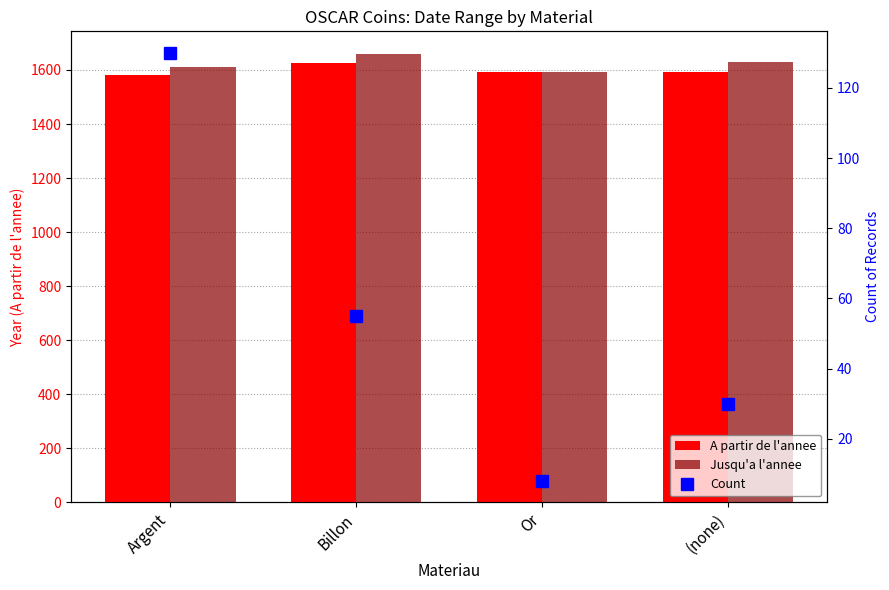

The value of Jusqu'a l'annee at (none) is 1135. True or false?

False